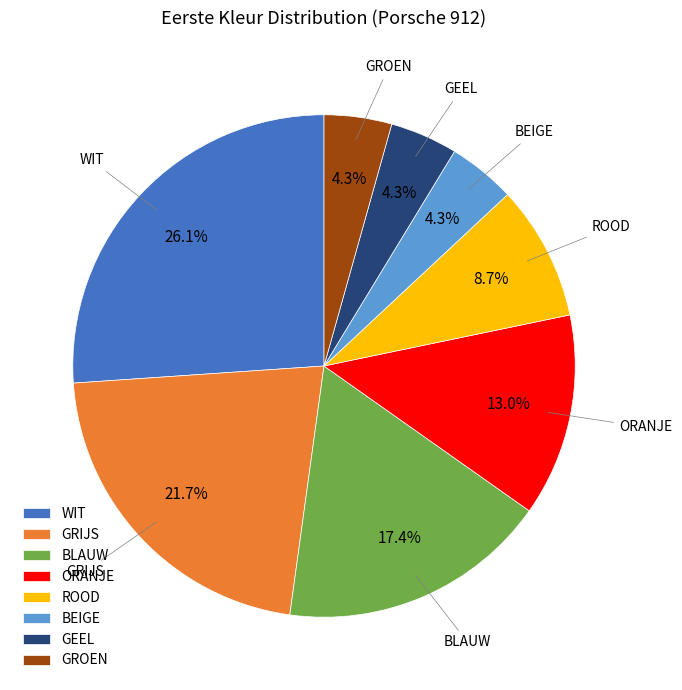

To the nearest percent, what portion does WIT represent?

26%